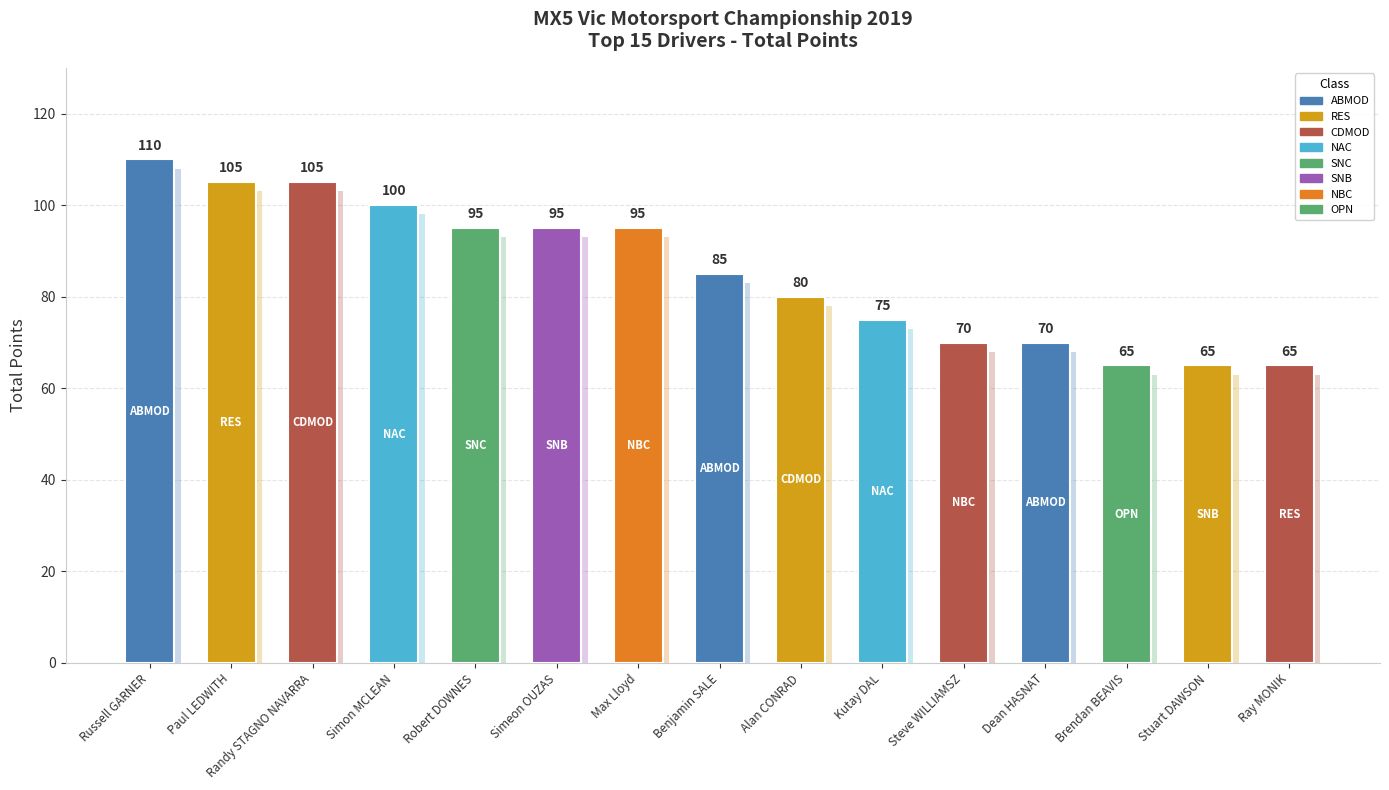

True or false: the data shows 30 at Randy STAGNO NAVARRA.

False